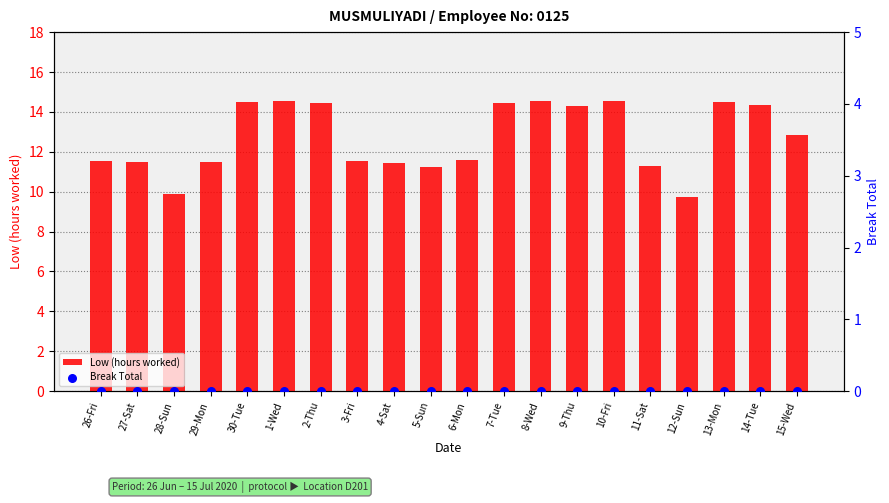

Which series has the widest spread of Y values?

Low (hours worked)